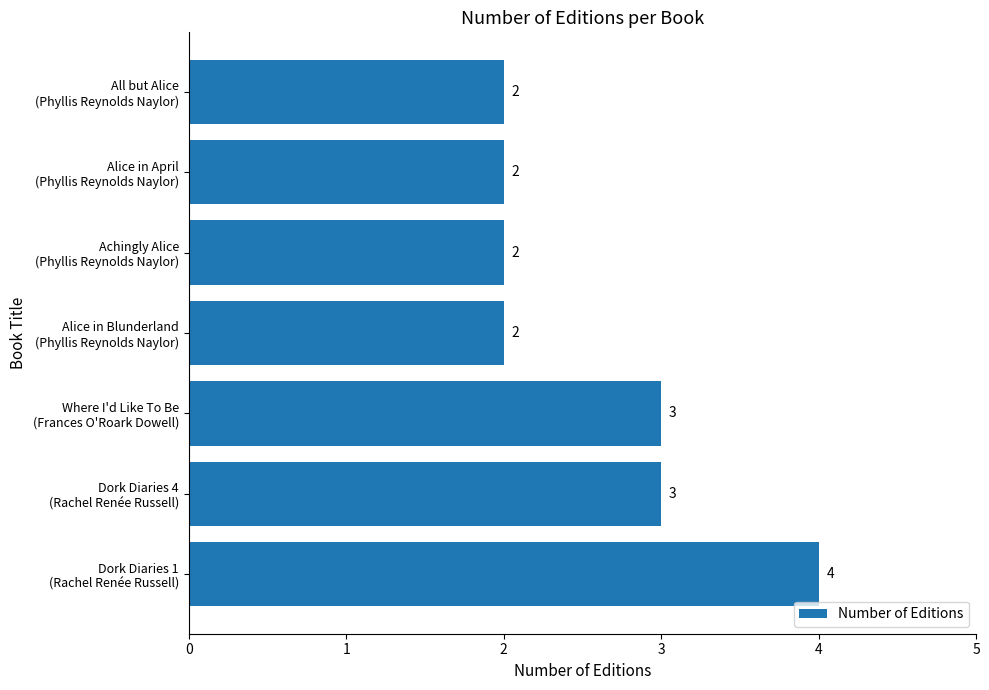

What is the average value?

3